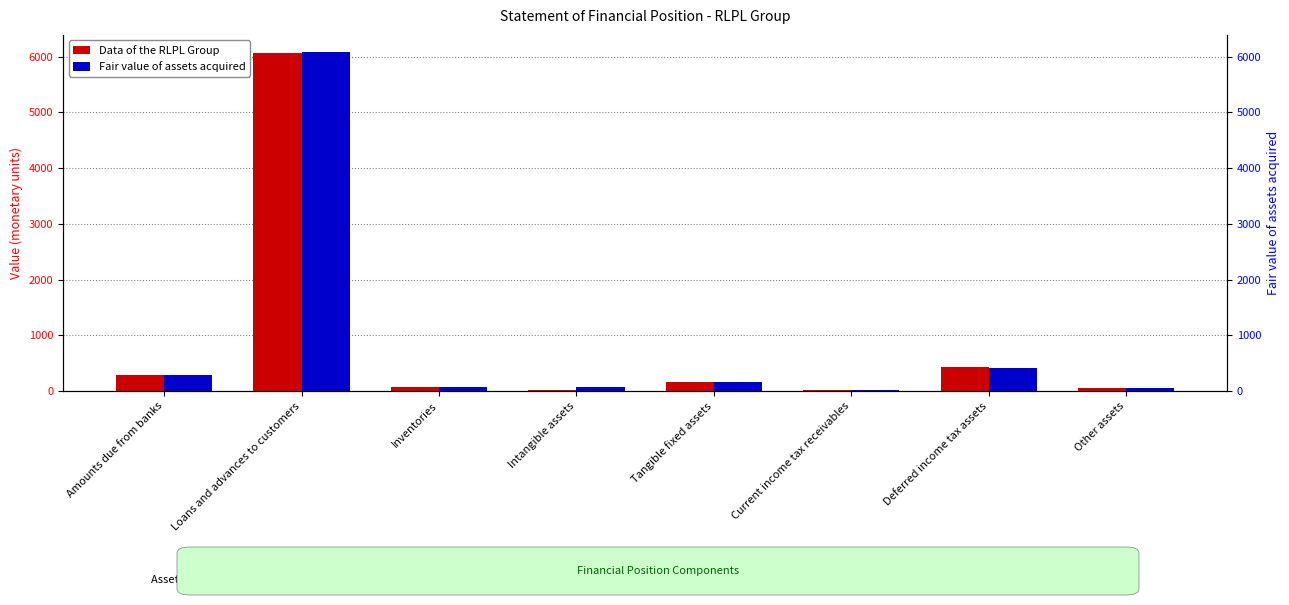

At how many categories does at least one series exceed 704?

1